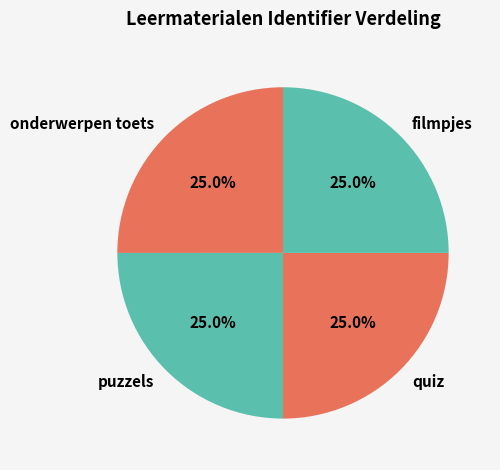

Is there a majority slice in this chart?

No